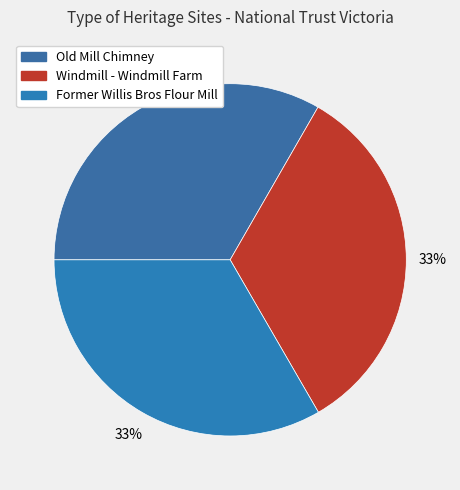

What percentage do Windmill - Windmill Farm and Old Mill Chimney together represent?

66.6%